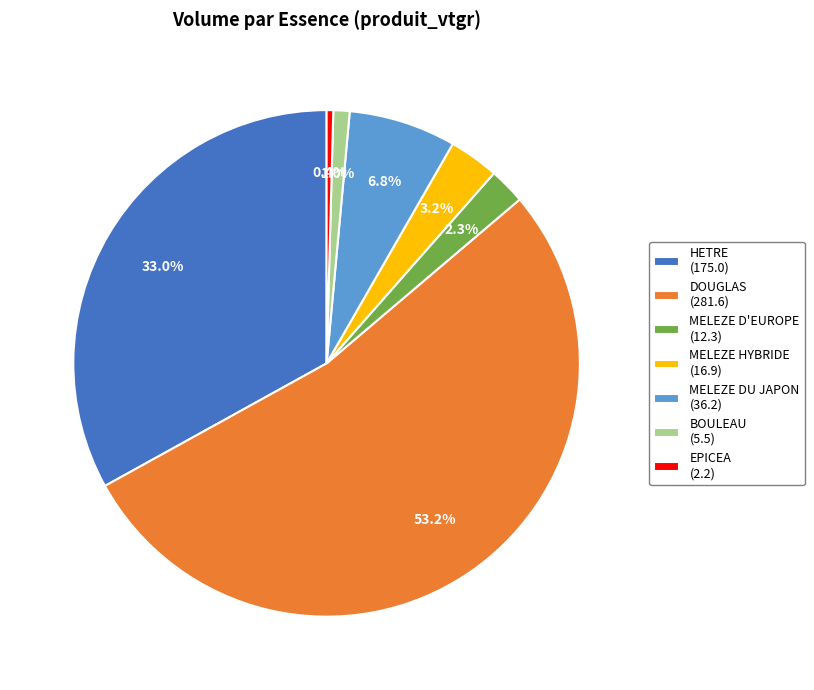

Approximately how many times larger is the value at DOUGLAS (281.6) compared to MELEZE DU JAPON (36.2)?

7.8